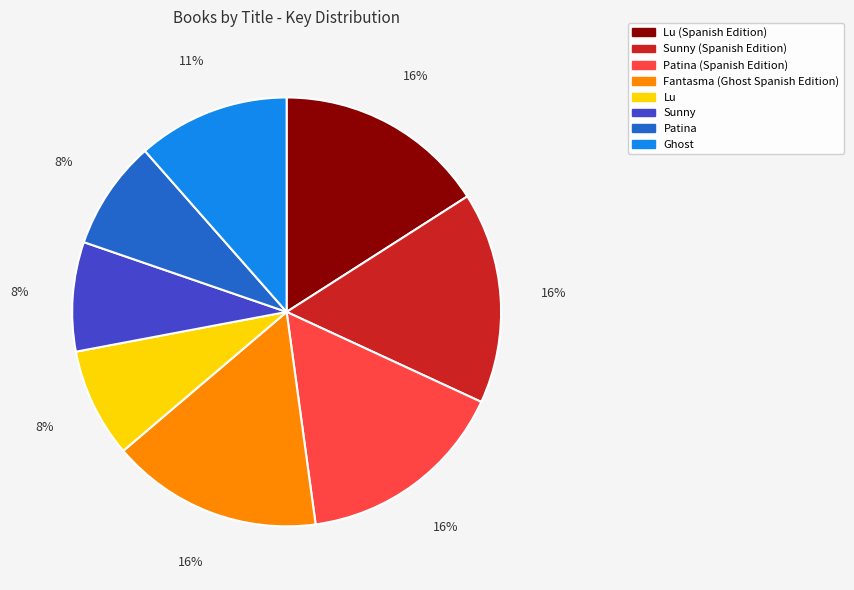

To the nearest percent, what is the combined percentage of Patina and Sunny (Spanish Edition)?

24%